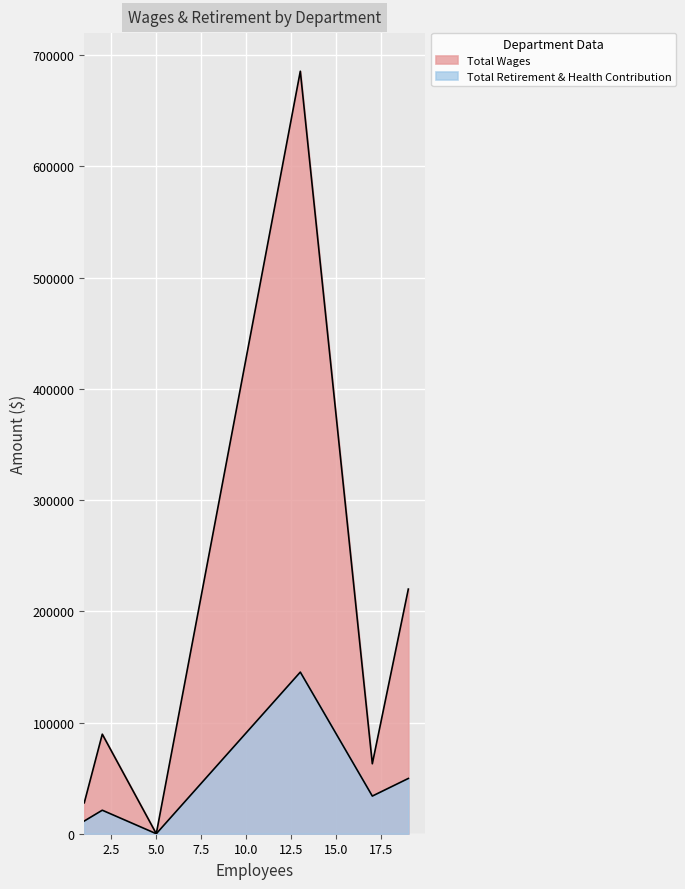

At how many categories does at least one series exceed 352384?

1